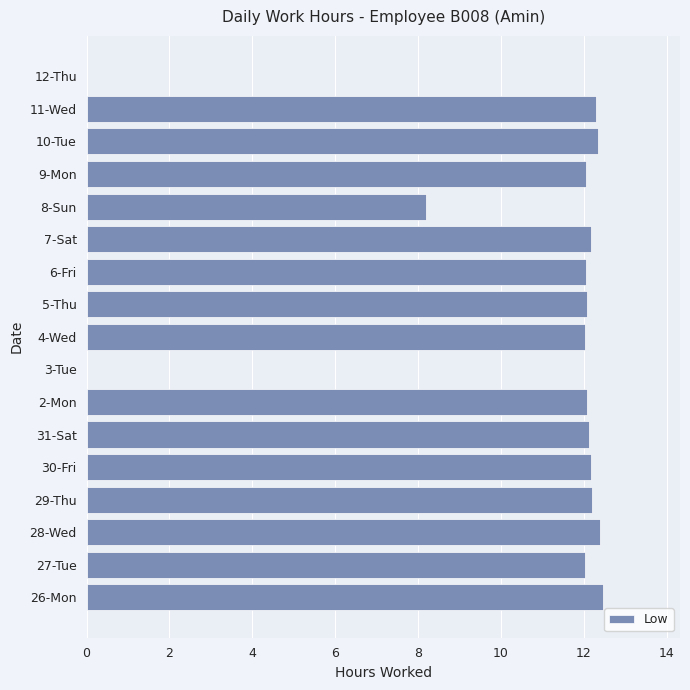

The value at 26-Mon is 12.4. True or false?

True